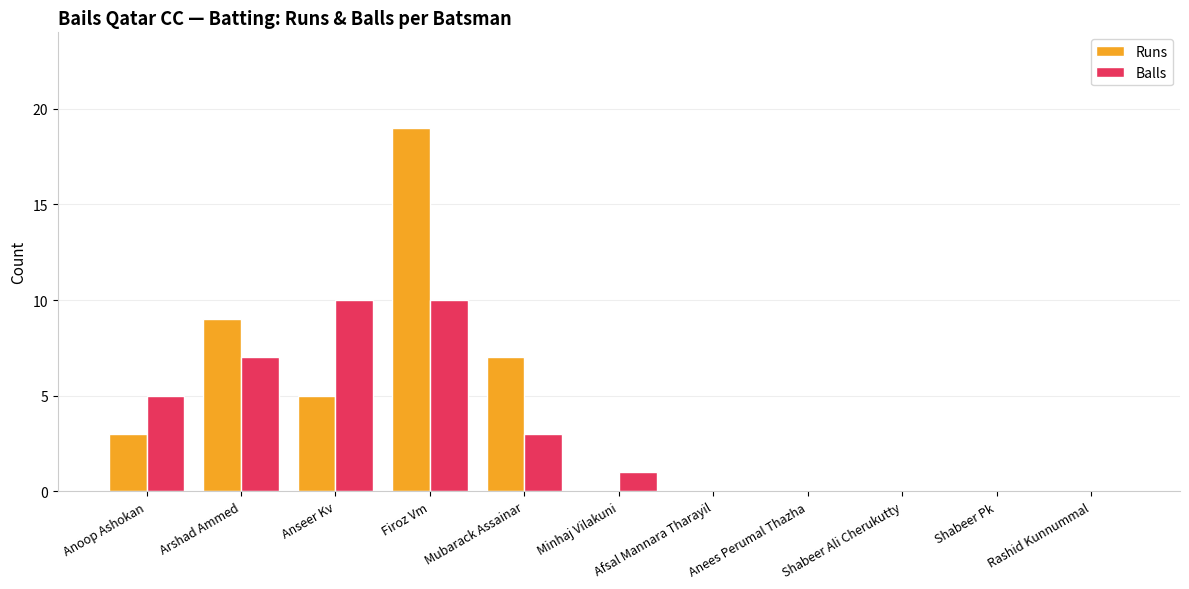

At which label does Runs reach its peak?

Firoz Vm